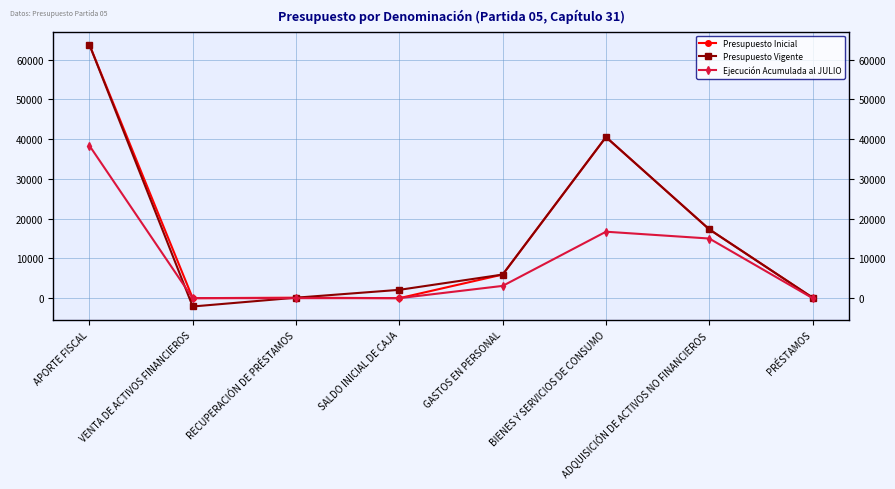

Reading right to left, list all the values displayed in this chart.

Presupuesto Inicial: PRÉSTAMOS=120	ADQUISICIÓN DE ACTIVOS NO FINANCIEROS=17313	BIENES Y SERVICIOS DE CONSUMO=40541	GASTOS EN PERSONAL=5941	SALDO INICIAL DE CAJA=0	RECUPERACIÓN DE PRÉSTAMOS=120	VENTA DE ACTIVOS FINANCIEROS=0	APORTE FISCAL=63795
Presupuesto Vigente: PRÉSTAMOS=120	ADQUISICIÓN DE ACTIVOS NO FINANCIEROS=17313	BIENES Y SERVICIOS DE CONSUMO=40541	GASTOS EN PERSONAL=5941	SALDO INICIAL DE CAJA=2095	RECUPERACIÓN DE PRÉSTAMOS=120	VENTA DE ACTIVOS FINANCIEROS=-2095	APORTE FISCAL=63795
Ejecución Acumulada al JULIO: PRÉSTAMOS=0	ADQUISICIÓN DE ACTIVOS NO FINANCIEROS=15005	BIENES Y SERVICIOS DE CONSUMO=16722	GASTOS EN PERSONAL=3086	SALDO INICIAL DE CAJA=0	RECUPERACIÓN DE PRÉSTAMOS=0	VENTA DE ACTIVOS FINANCIEROS=0	APORTE FISCAL=38398